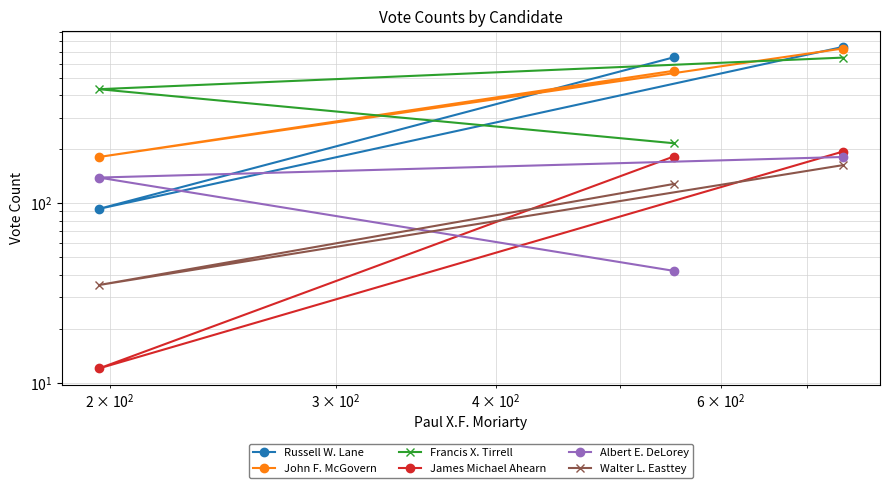

What is the difference between the maximum and minimum values in the James Michael Ahearn series?

182